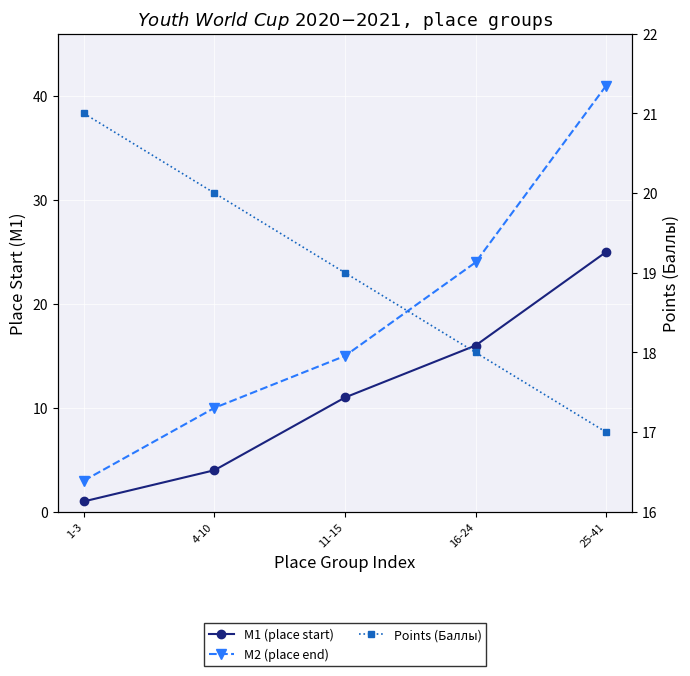

True or false: M1 (place start) and M2 (place end) cross at least once.

False